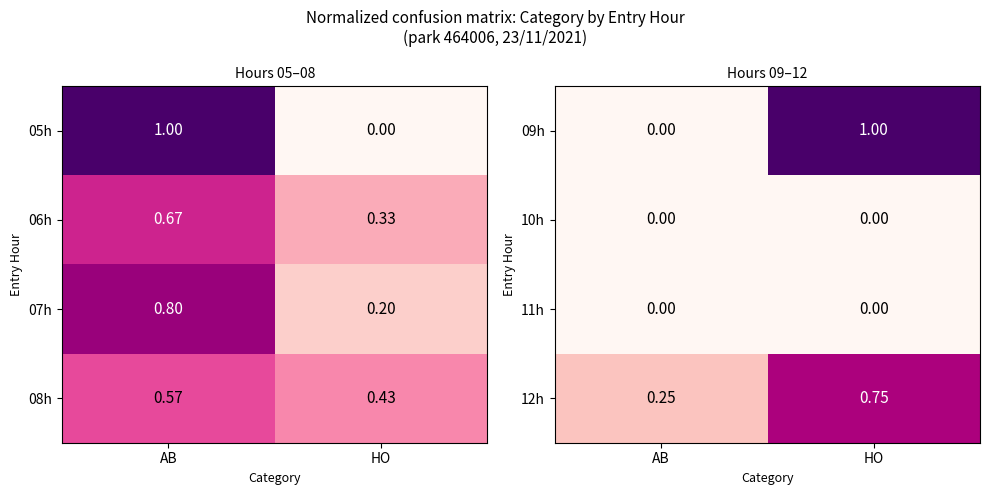

Where is 09h nearest to the value 0?

AB